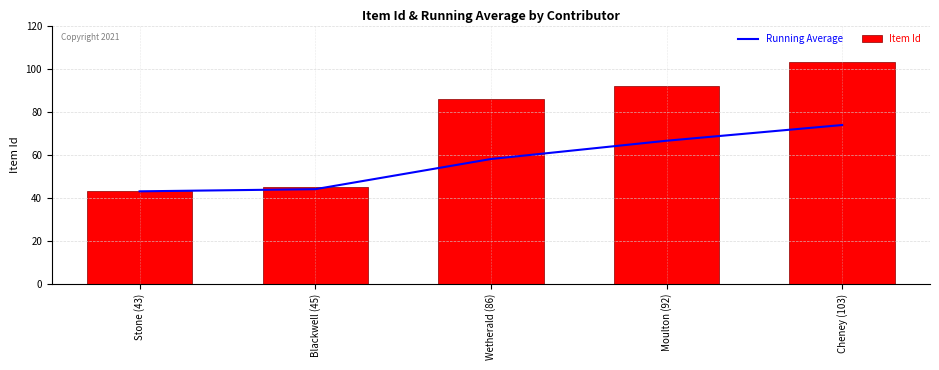

Between Blackwell (45) and Stone (43), which is larger?

Blackwell (45)